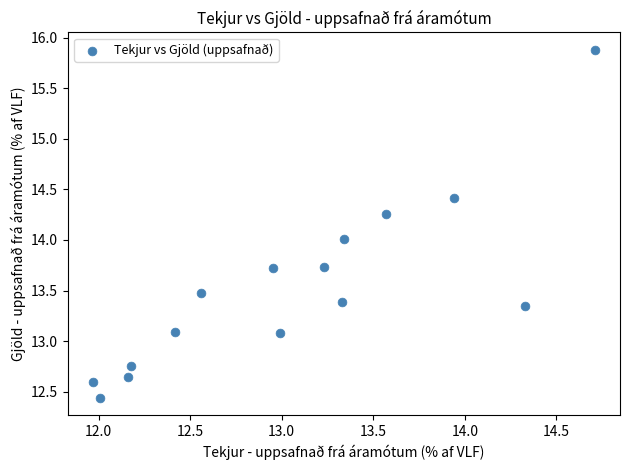

What is the range of Y values (max minus min)?

3.4